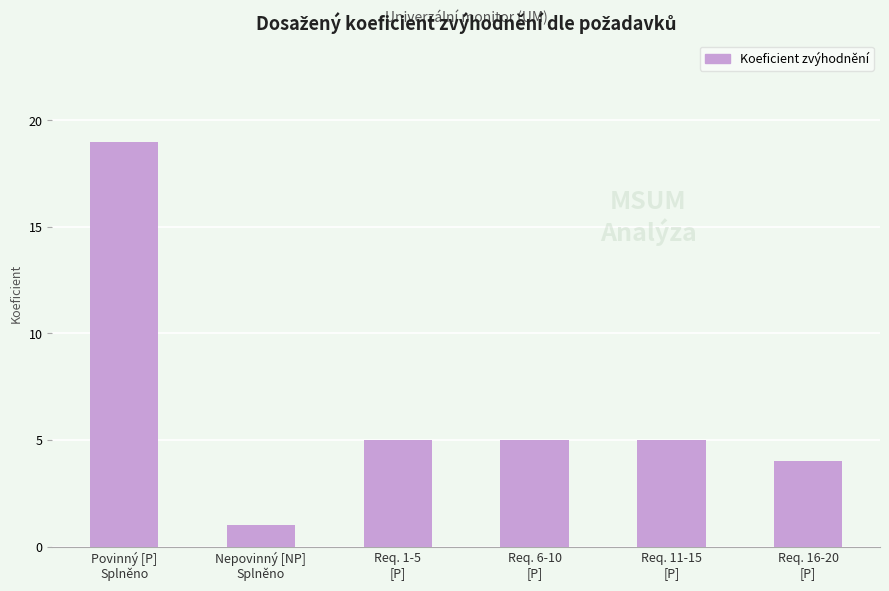

The value at Req. 16-20
[P] is 5. True or false?

False